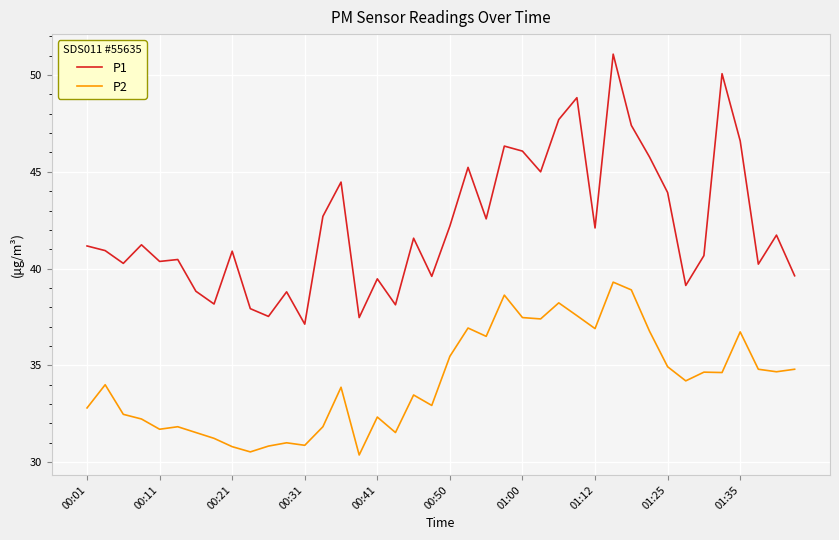

What is the difference between the maximum and minimum values in the P2 series?

8.9